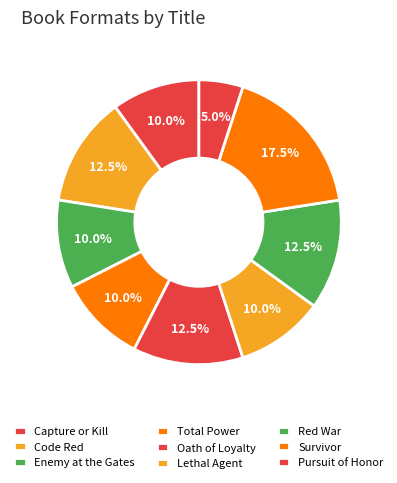

To the nearest percent, what percentage of the pie is Survivor?

18%